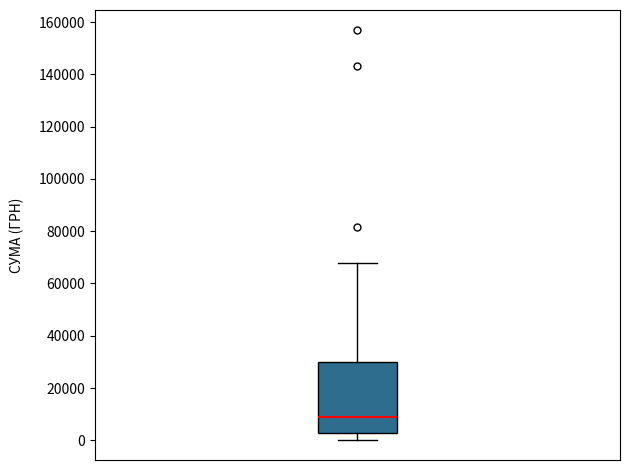

Where is the upper edge of the box on the y-axis? The values are not printed on the chart, so give them approximately, as read against the axis.

30000